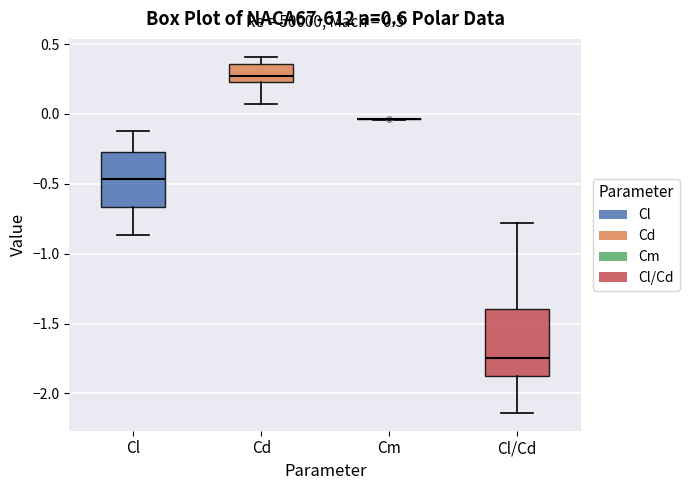

Comparing the boxes themselves (not the whiskers), which one is the tallest?

Cl/Cd